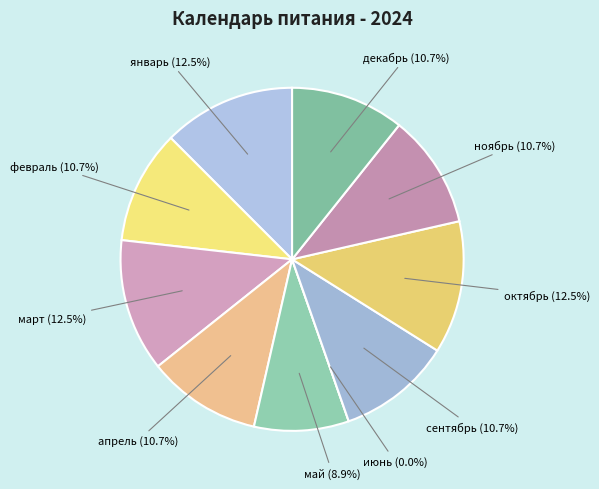

What portion of the pie excludes июнь?

100.0%